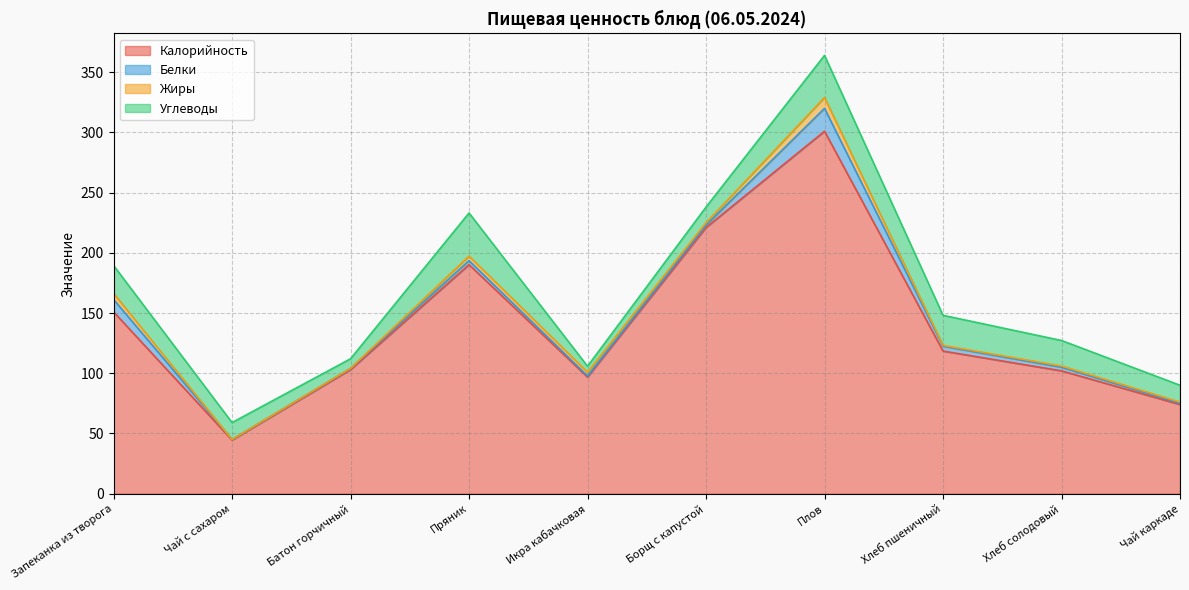

What is the average value of the Калорийность series?

140.2